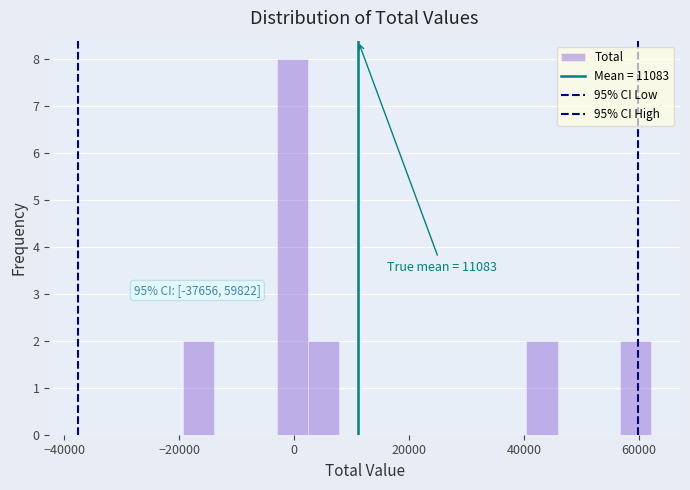

Read against the x-axis, roughly where is the centre of the tallest bar?

0